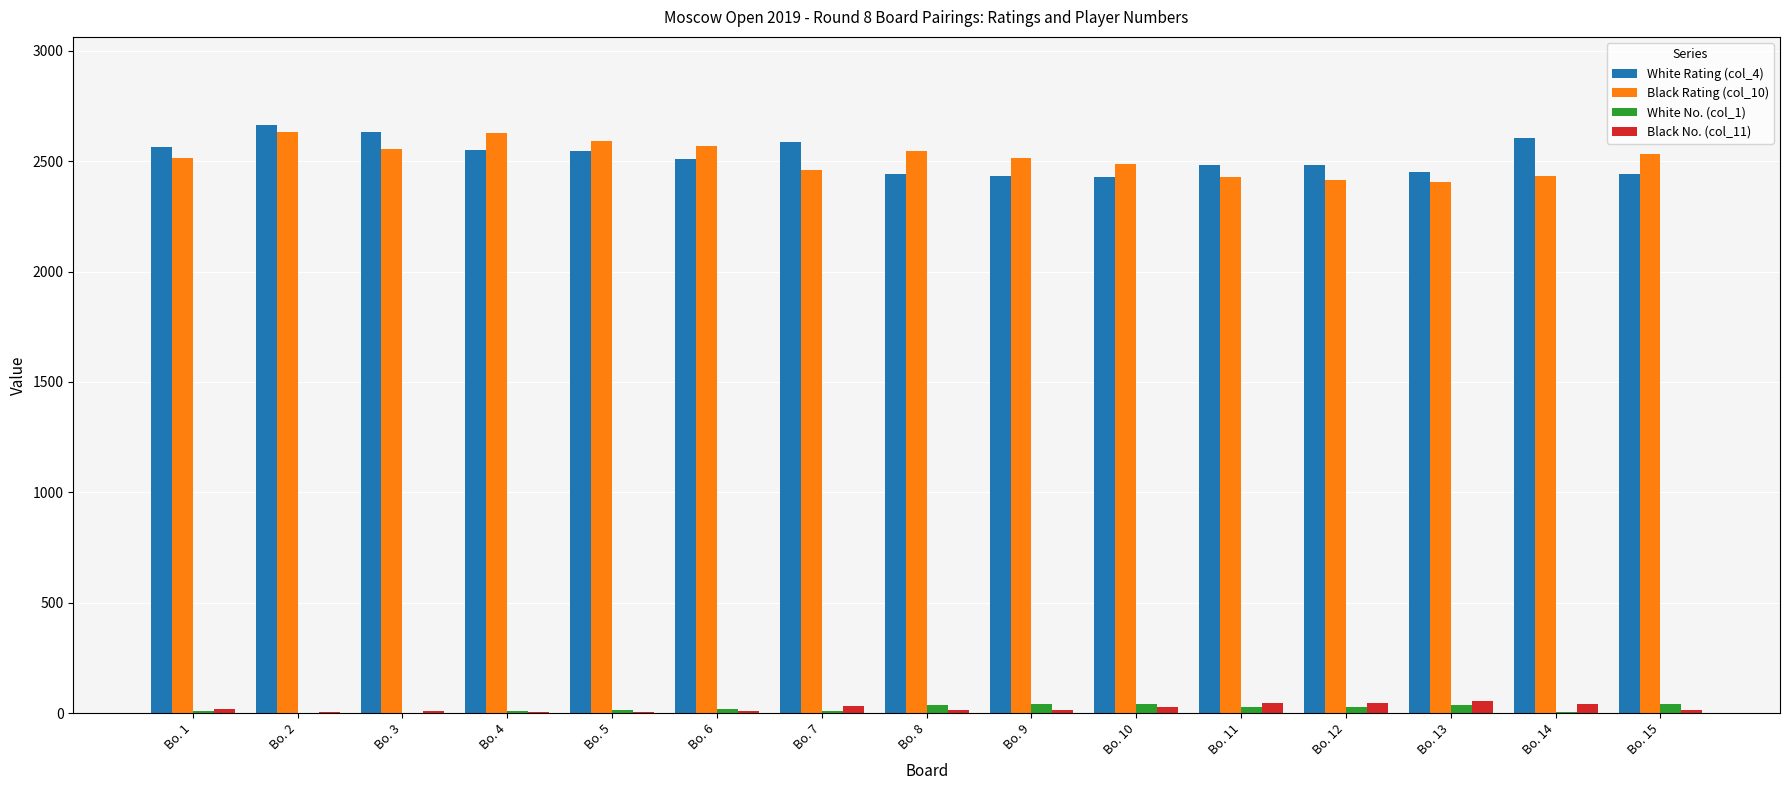

Does the chart contain stacked bars?

No